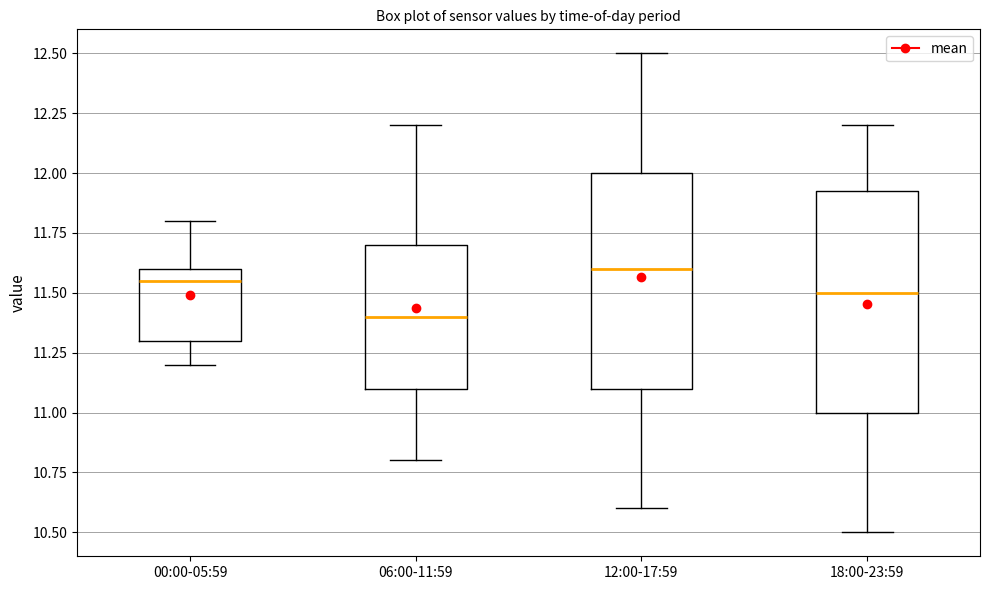

Reading left to right, transcribe this box plot: for each box, give where its median line is, the range the box spans, and where its two whiskers end, as read against the y-axis. The values are not printed on the chart, so give them approximately, as read against the axis.

00:00-05:59: median 11.55, box 11.30 to 11.60, whiskers 11.20 to 11.80
06:00-11:59: median 11.40, box 11.10 to 11.70, whiskers 10.80 to 12.20
12:00-17:59: median 11.60, box 11.10 to 12.00, whiskers 10.60 to 12.50
18:00-23:59: median 11.50, box 11.00 to 11.95, whiskers 10.50 to 12.20